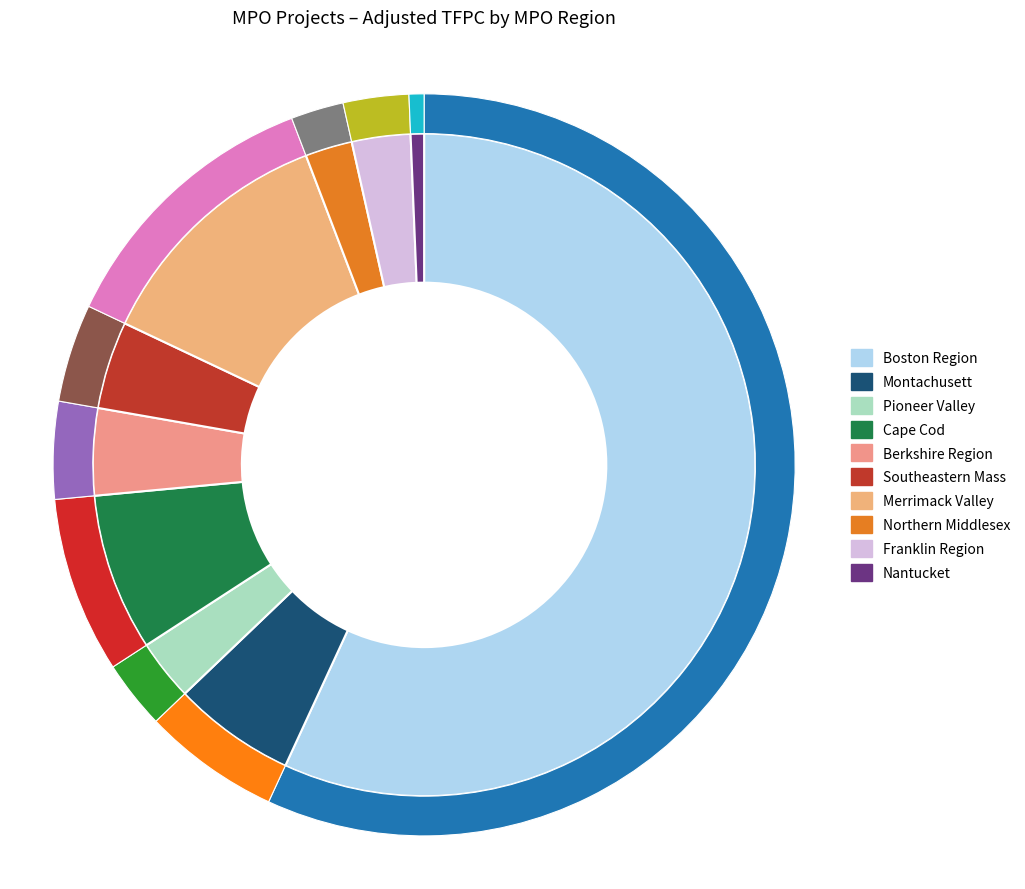

Rank the categories by value from highest to lowest.

Boston Region, Merrimack Valley, Cape Cod, Montachusett, Southeastern Mass, Berkshire Region, Pioneer Valley, Franklin Region, Northern Middlesex, Nantucket